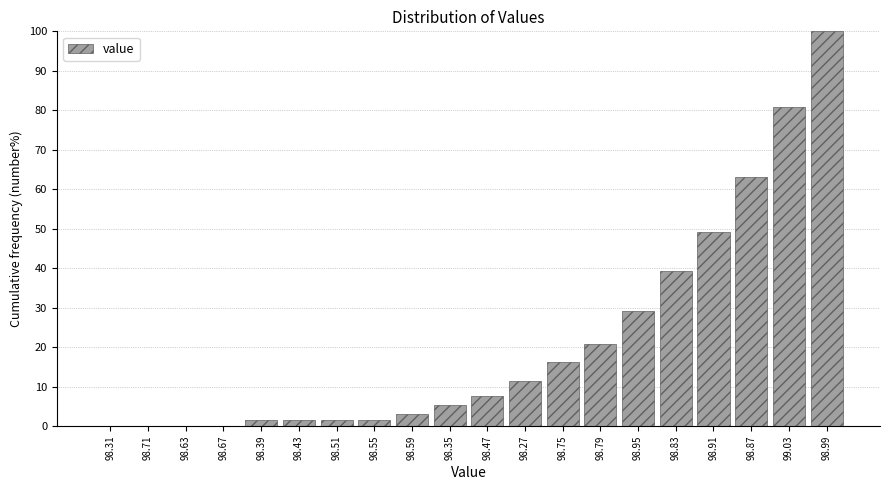

Reading left to right, transcribe all the data shown in this chart.

98.31=0.0	98.71=0.0	98.63=0.0	98.67=0.0	98.39=1.5	98.43=1.5	98.51=1.5	98.55=1.5	98.59=3.1	98.35=5.4	98.47=7.7	98.27=11.5	98.75=16.2	98.79=20.8	98.95=29.2	98.83=39.2	98.91=49.2	98.87=63.1	99.03=80.8	98.99=100.0